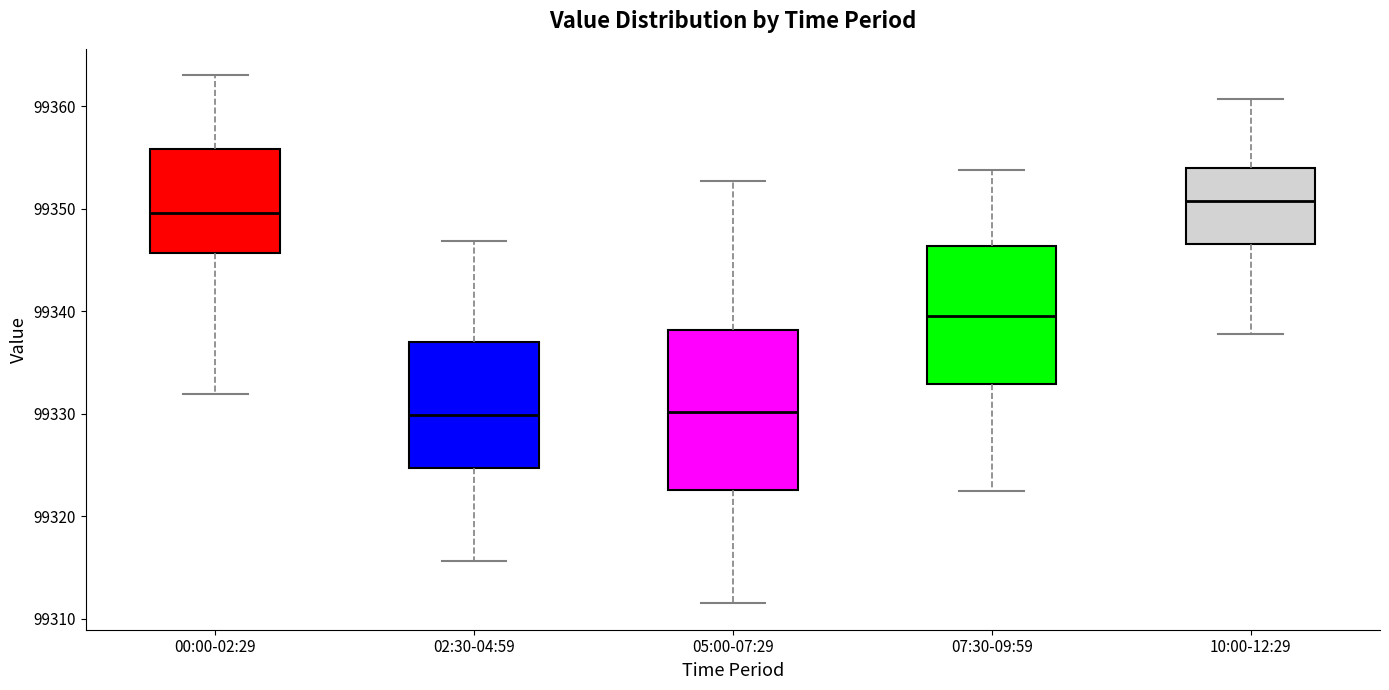

Which box is the tallest, from its lower edge to its upper edge?

05:00-07:29